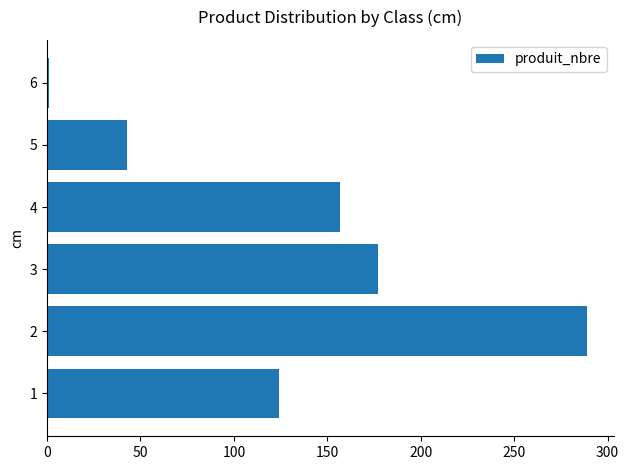

Reading bottom to top, extract all data points from this chart.

124	289	177	157	43	1